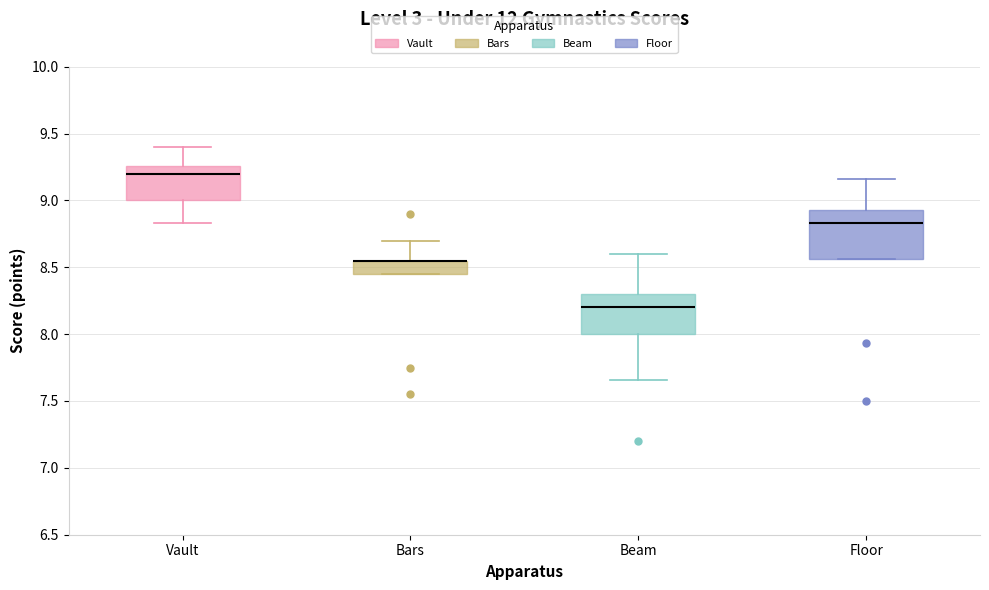

Reading left to right, transcribe this box plot: for each box, give where its median line is, the range the box spans, and where its two whiskers end, as read against the y-axis. The values are not printed on the chart, so give them approximately, as read against the axis.

Vault: median 9.20, box 9.00 to 9.25, whiskers 8.85 to 9.40
Bars: median 8.55 (drawn on the box's upper edge), box 8.45 to 8.55, whiskers 8.45 to 8.70
Beam: median 8.20, box 8.00 to 8.30, whiskers 7.65 to 8.60
Floor: median 8.85, box 8.55 to 8.95, whiskers 8.55 to 9.15